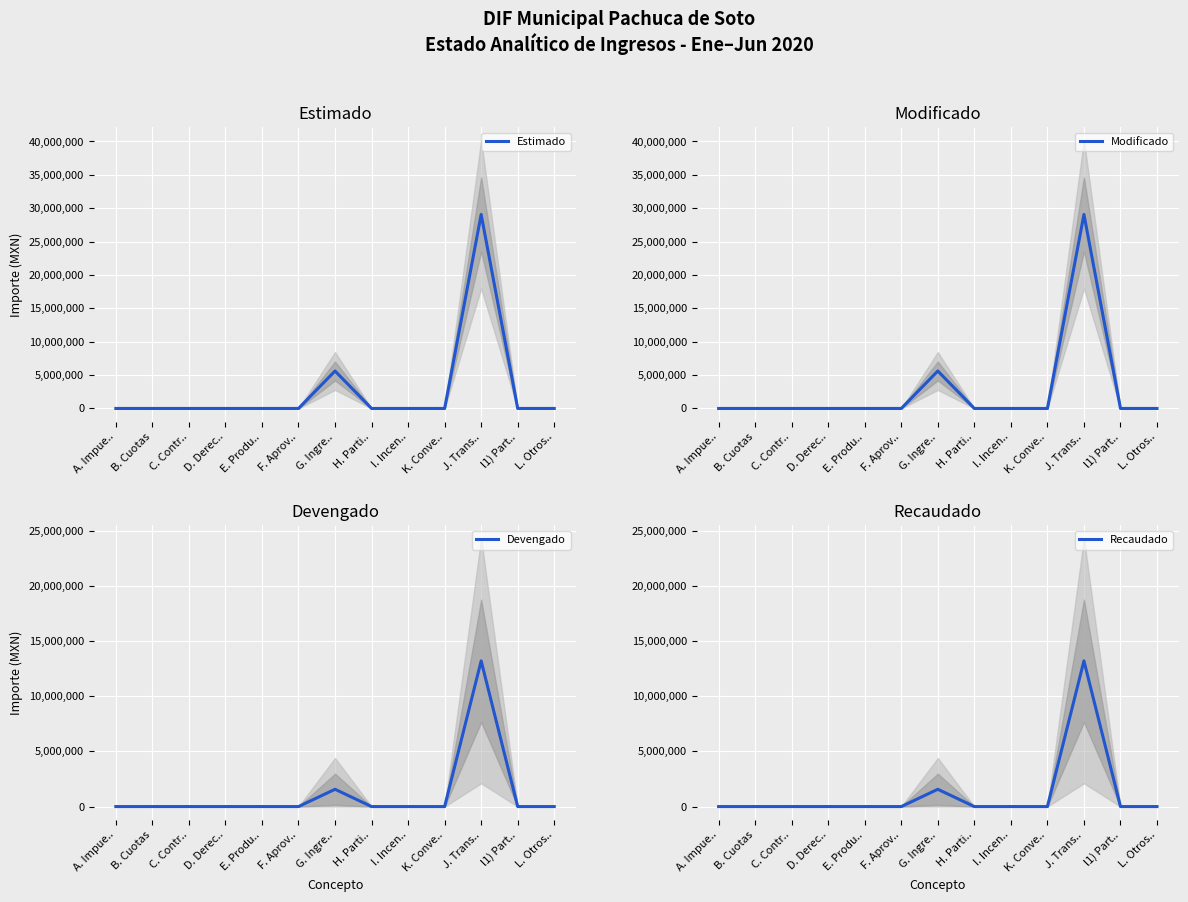

True or false: Recaudado and Devengado intersect in this chart.

False